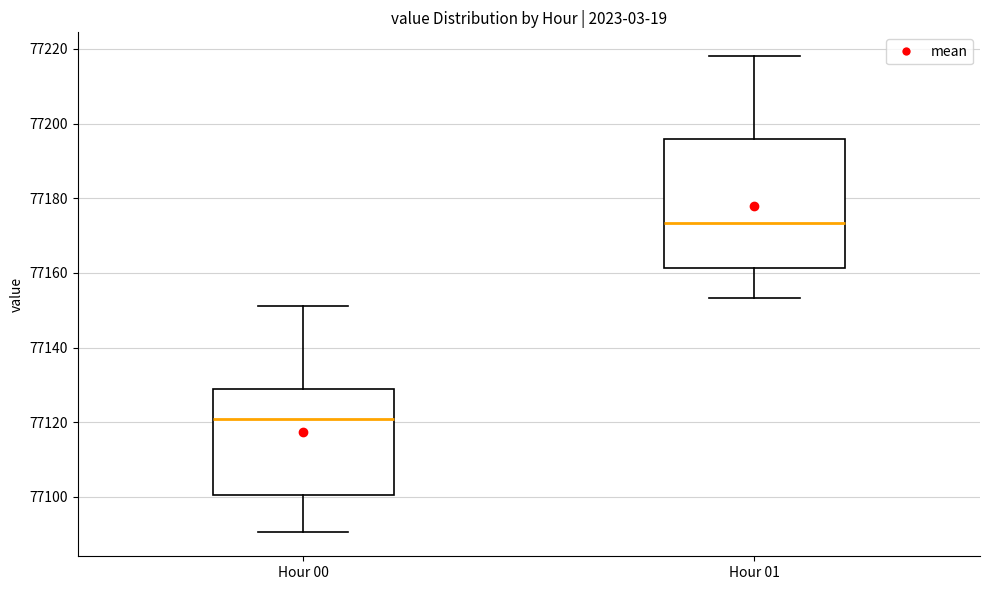

Where is the upper edge of the box for Hour 01 on the y-axis? The values are not printed on the chart, so give them approximately, as read against the axis.

77196